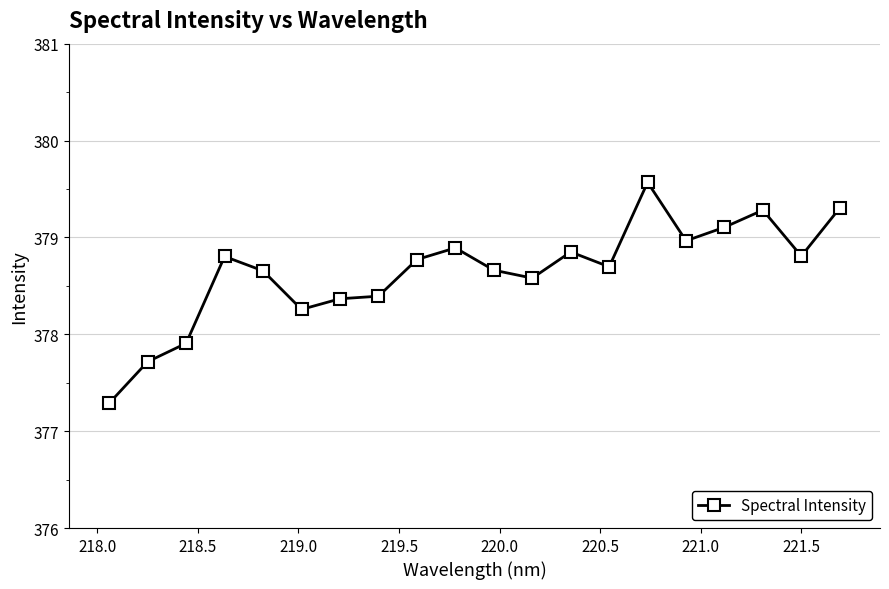

What is the average value?

378.6